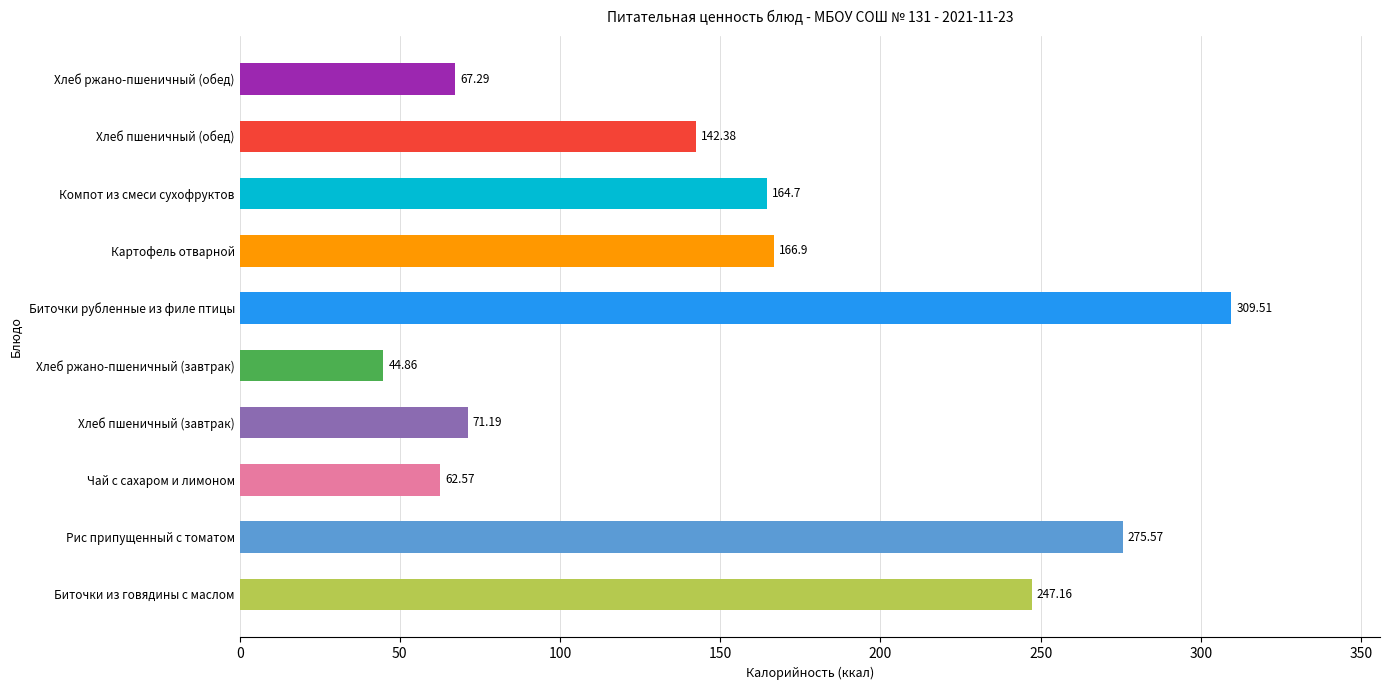

What is the sum of all values?

1552.1